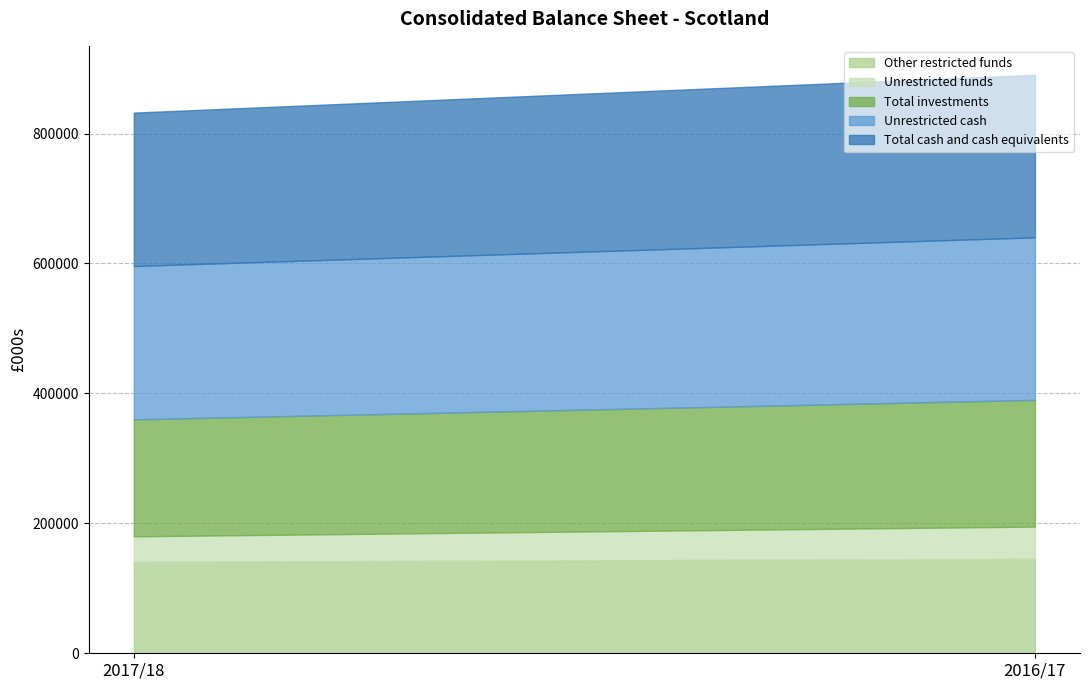

Read the Unrestricted cash value at 2016/17.

250207